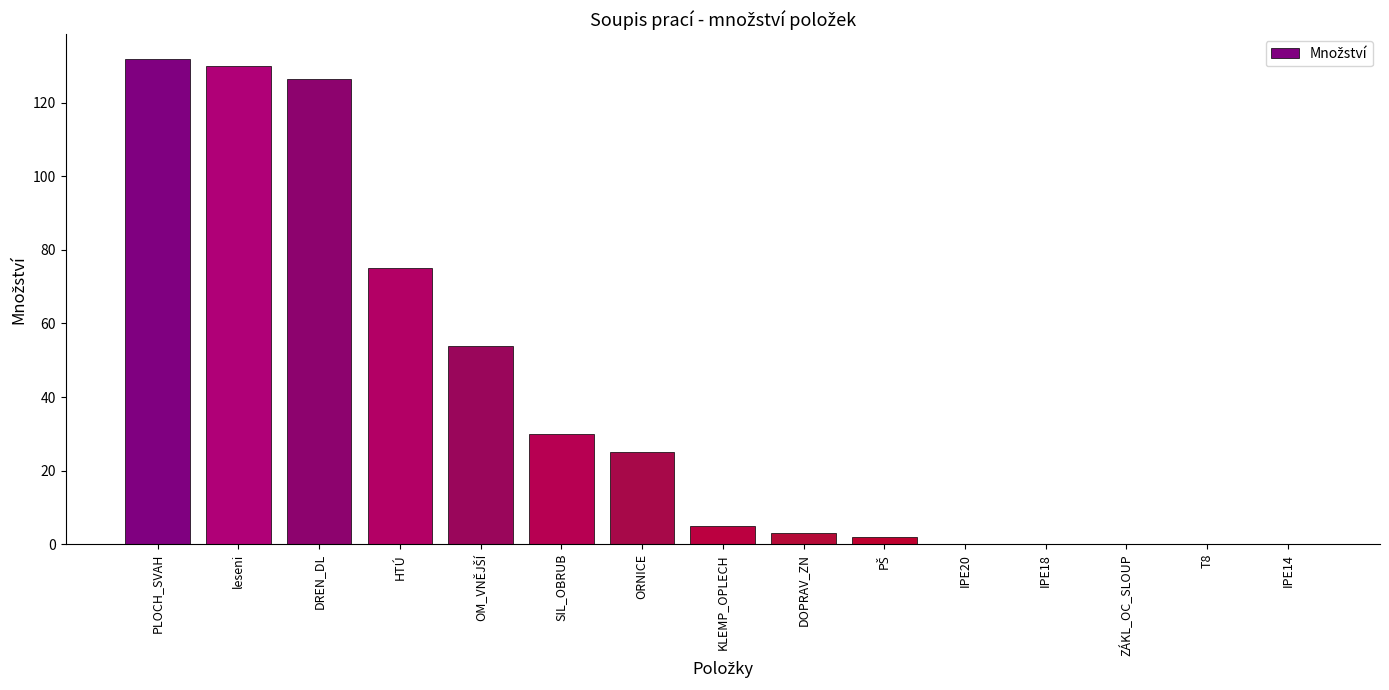

What is the greatest value displayed?

132.0